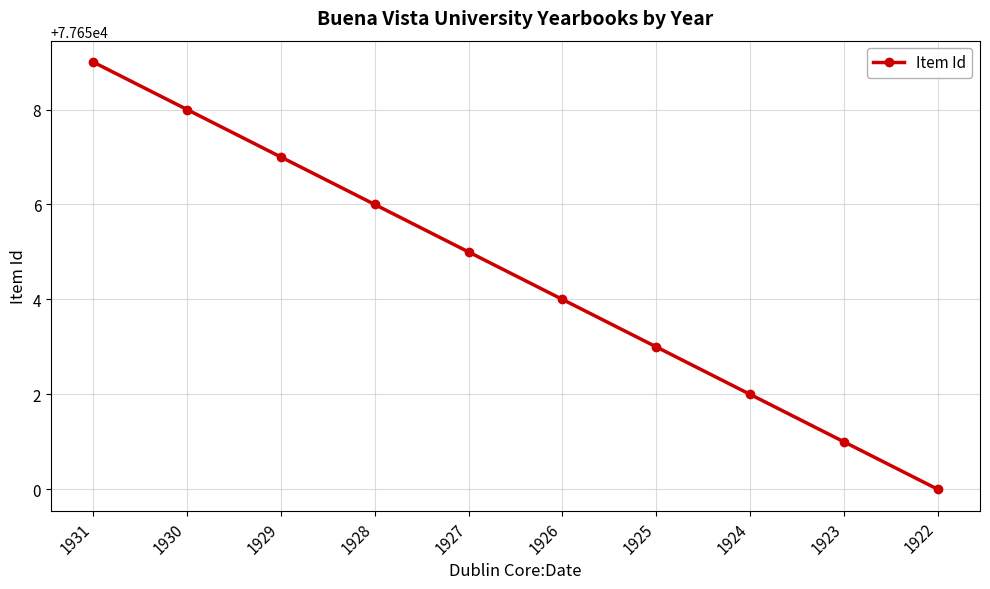

How many data points are less than 77655?

5